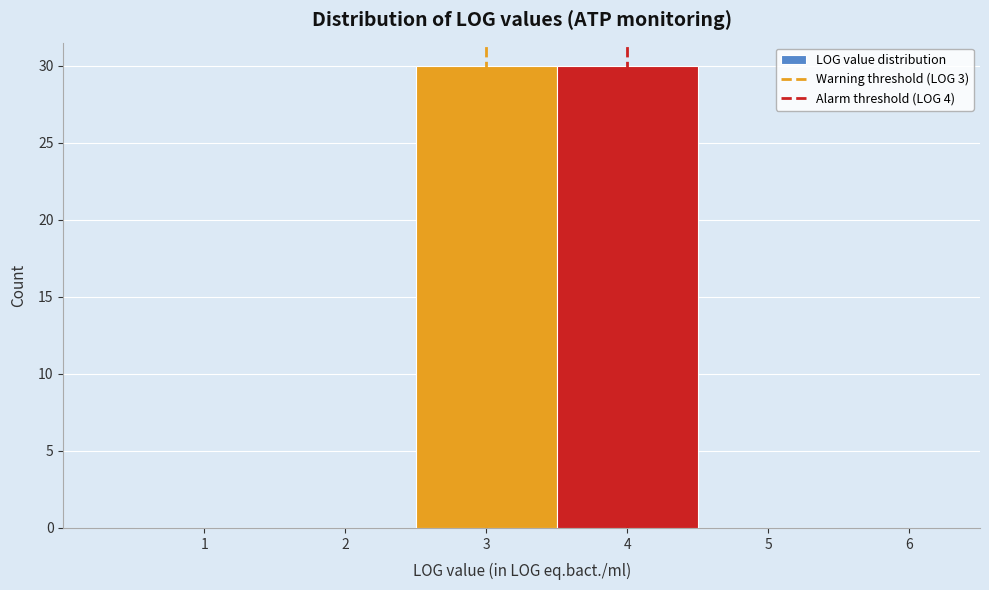

Reading left to right, list every bar in this chart as the range it spans on the x-axis followed by its height. The values are not printed on the chart, so give them approximately, as read against the axis.

0.5 to 1.5: 0
1.5 to 2.5: 0
2.5 to 3.5: 30
3.5 to 4.5: 30
4.5 to 5.5: 0